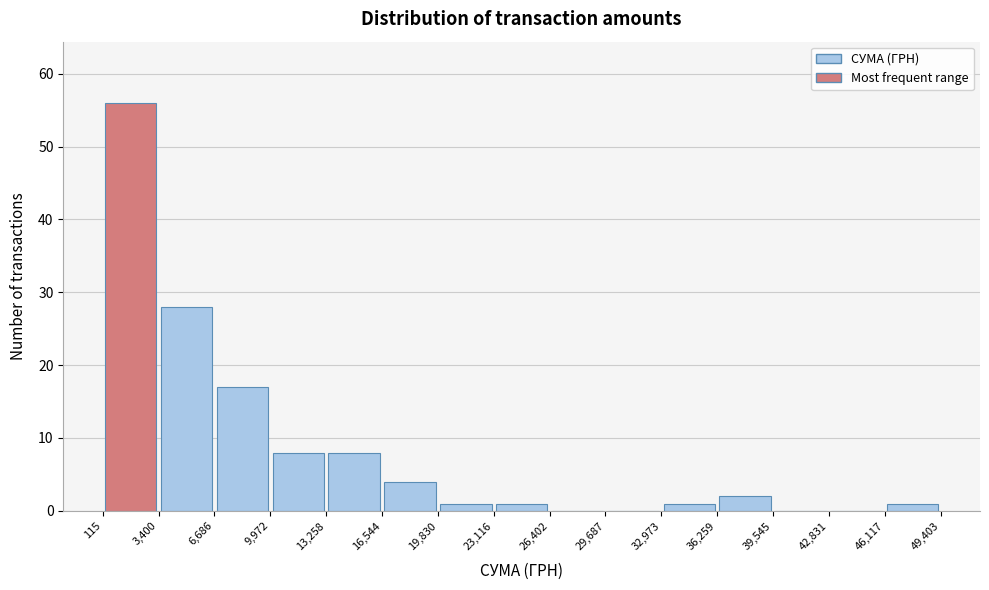

How tall is the bar that spans 6,686 to 9,972 on the x-axis? The values are not printed on the chart, so give them approximately, as read against the axis.

17